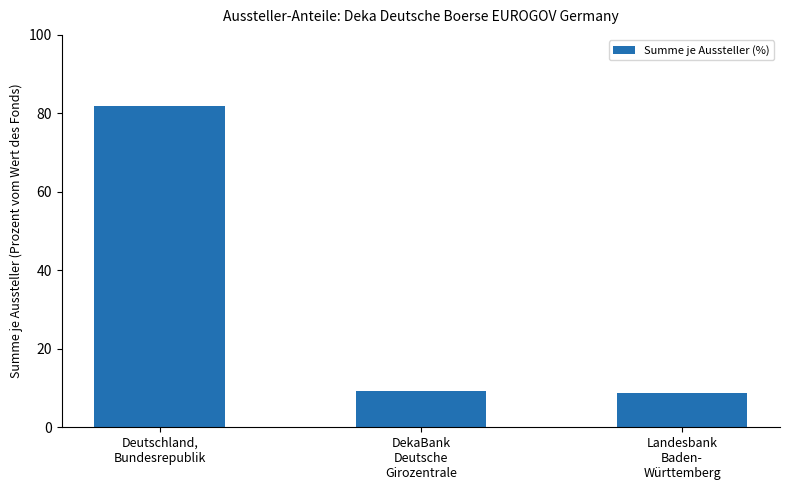

Is it true that the value at Landesbank
Baden-
Württemberg is 11.9?

False